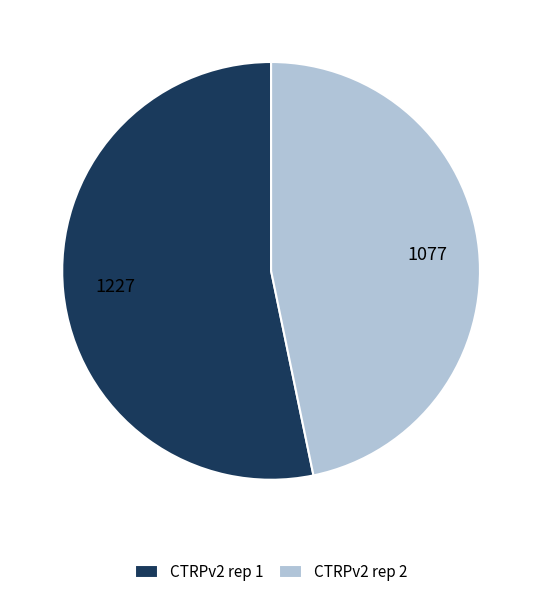

True or false: CTRPv2 rep 1 accounts for 42% of the total.

False